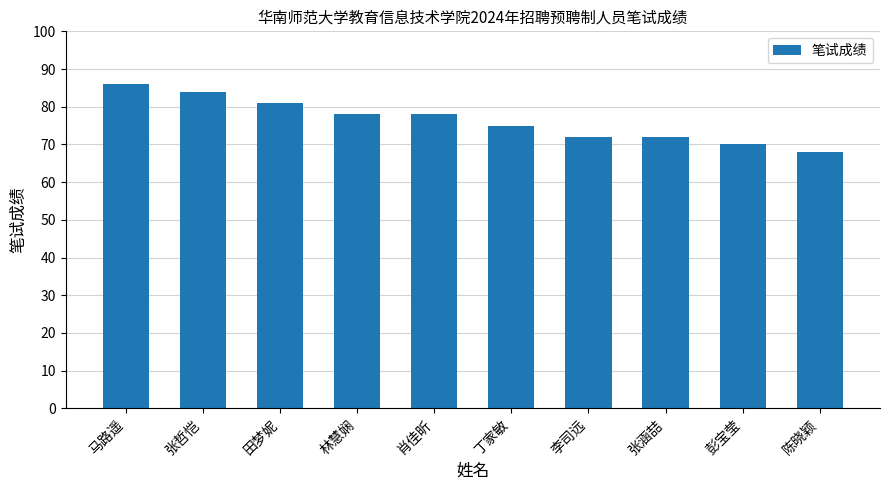

True or false: the data shows 70 at 彭宝莹.

True